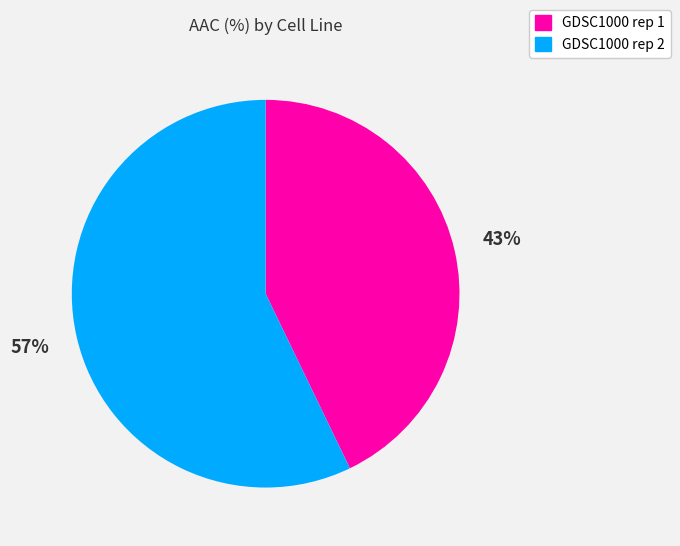

Rank the categories by value from highest to lowest.

GDSC1000 rep 2, GDSC1000 rep 1